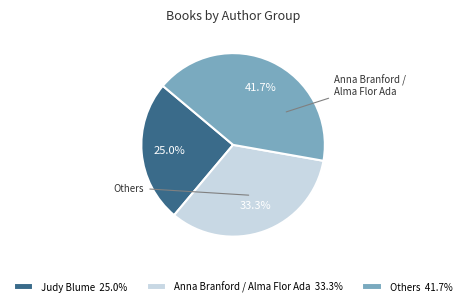

To the nearest percent, what is the average slice percentage?

33%